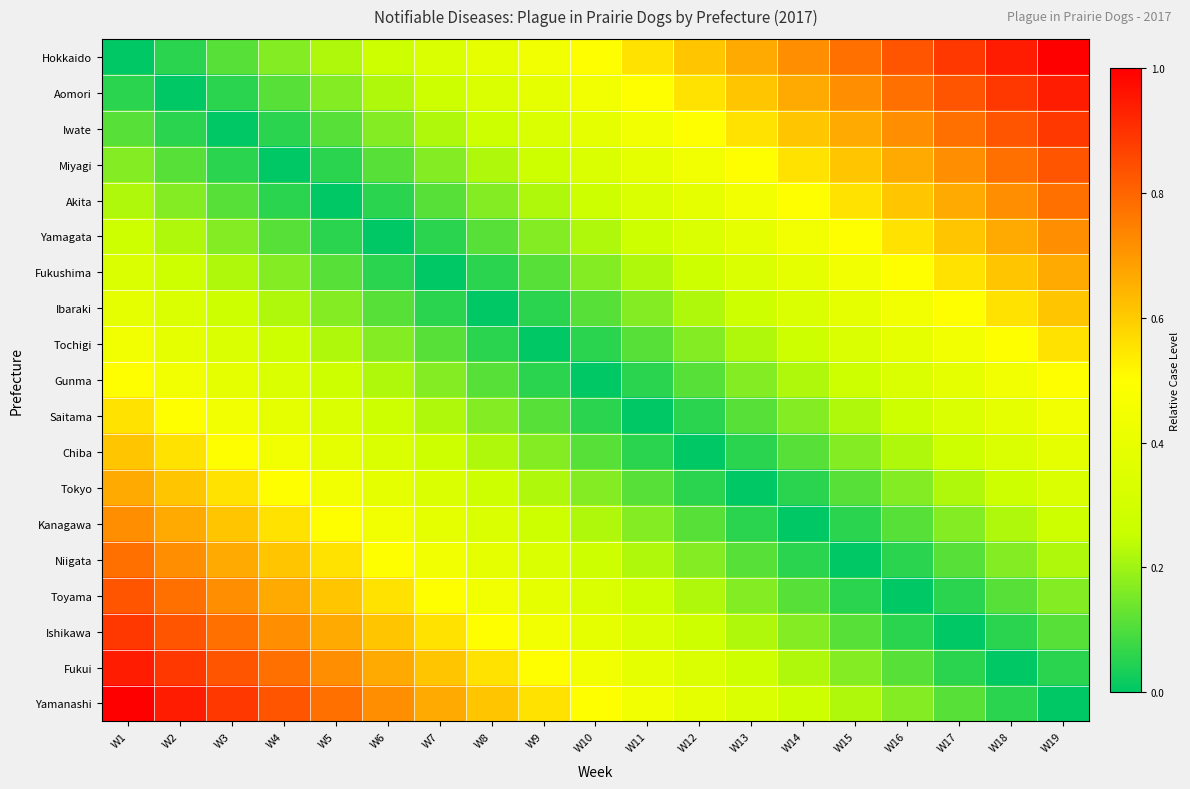

At how many categories does at least one series exceed 0?

19